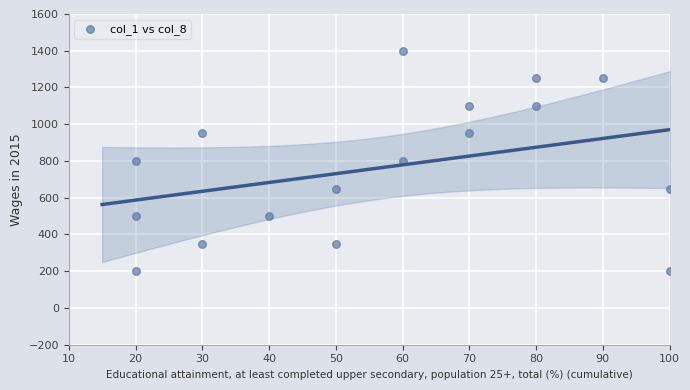

What is the range of Y values (max minus min)?

1200